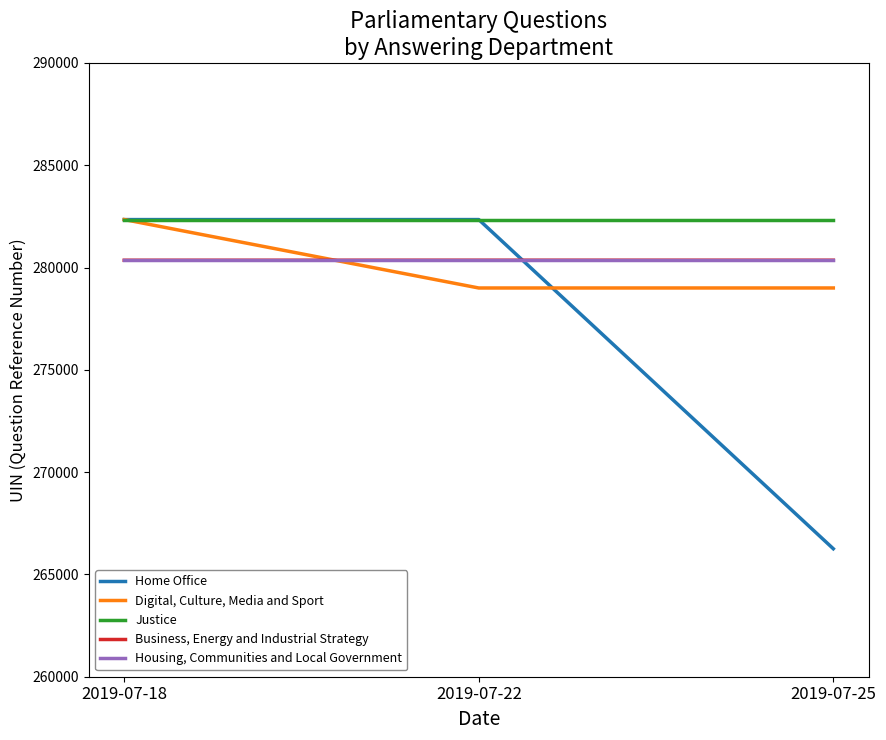

What is the average value of the Digital, Culture, Media and Sport series?

280115